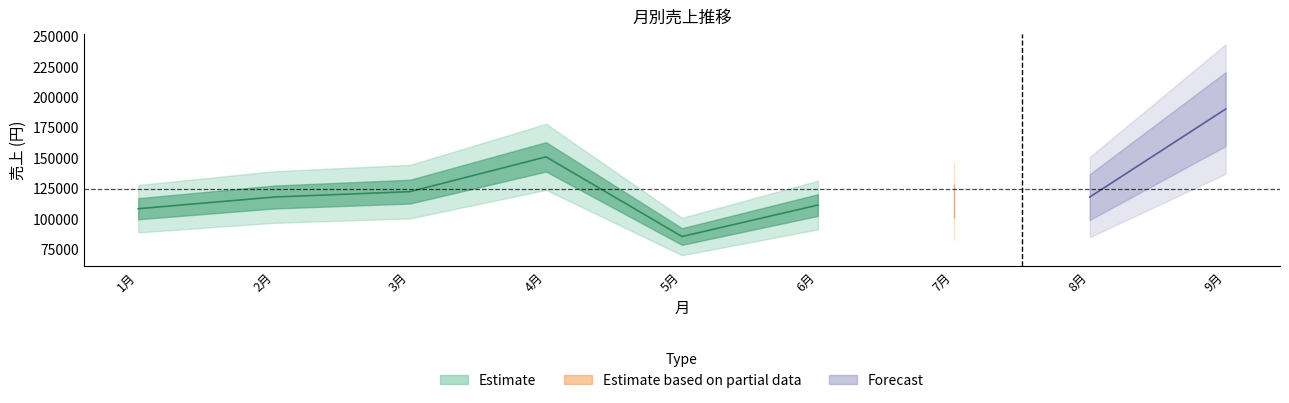

At how many categories does at least one series exceed 48635?

9